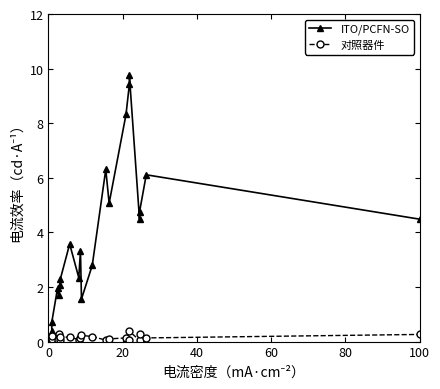

What is the sum of all 对照器件 values?

3.1